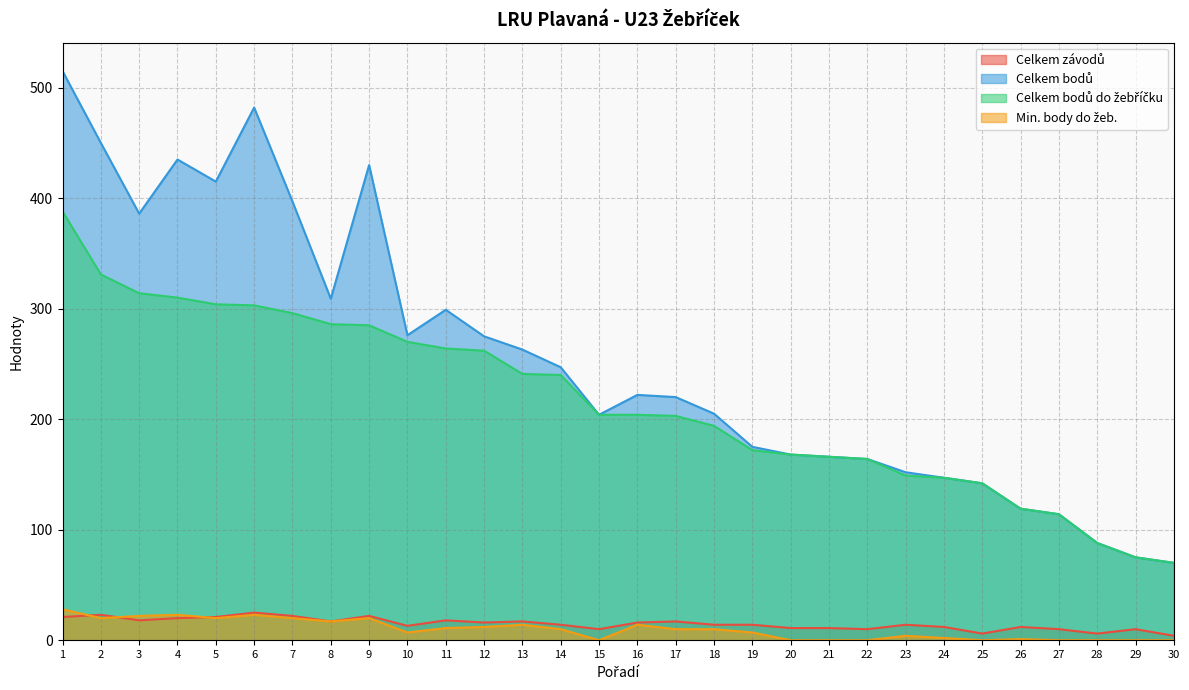

True or false: Celkem závodů has a value of 26 at 12.

False